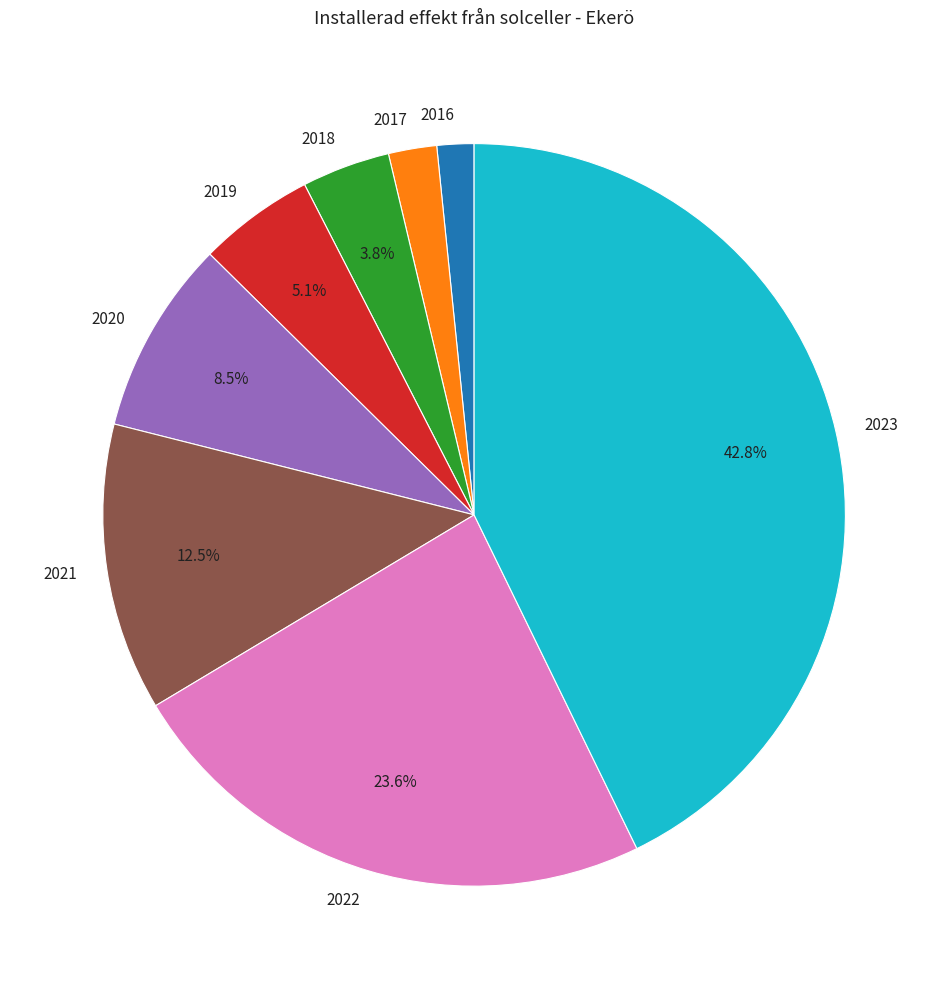

What portion of the pie excludes 2023?

57.2%